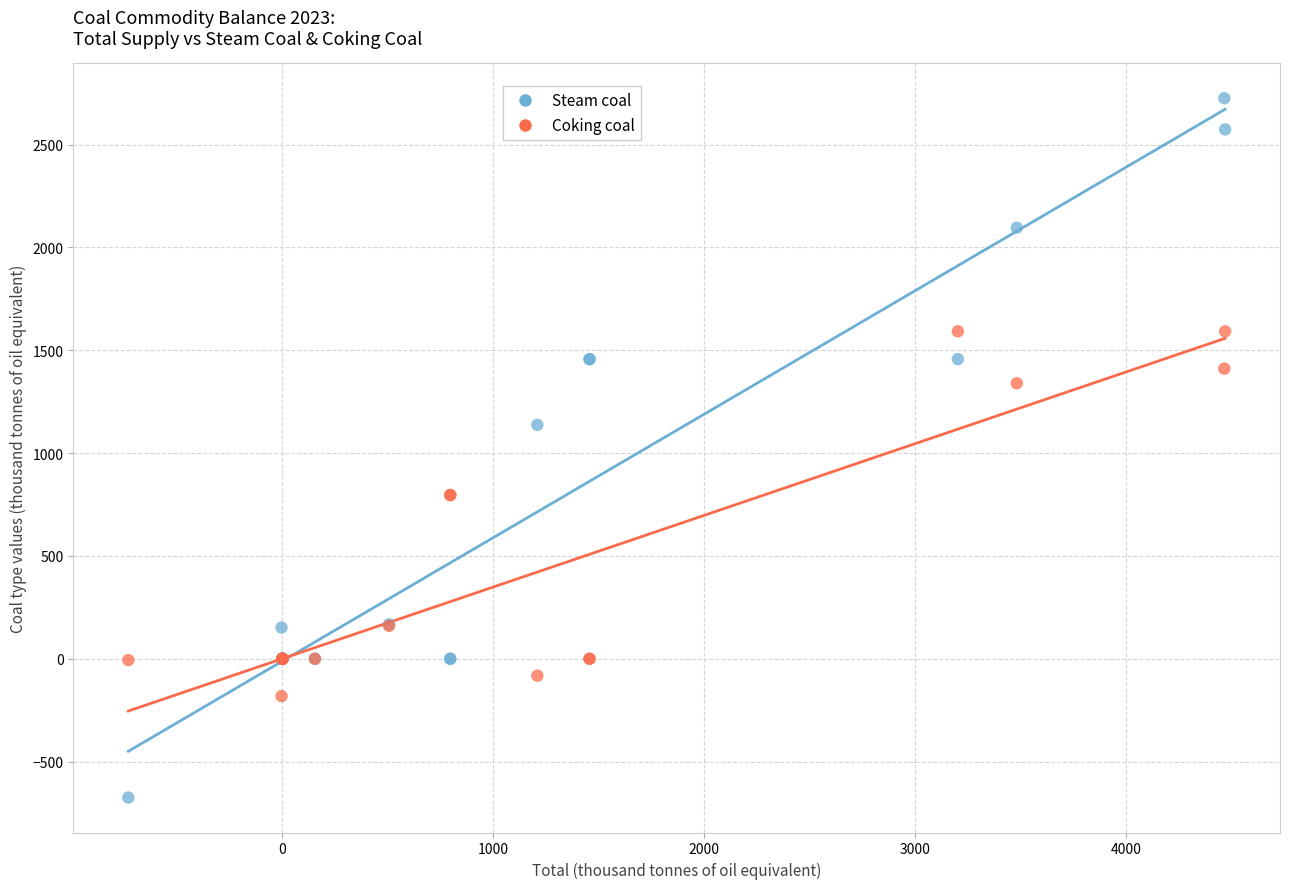

In the Steam coal series, what Y value is closest to 1025?

1137.2